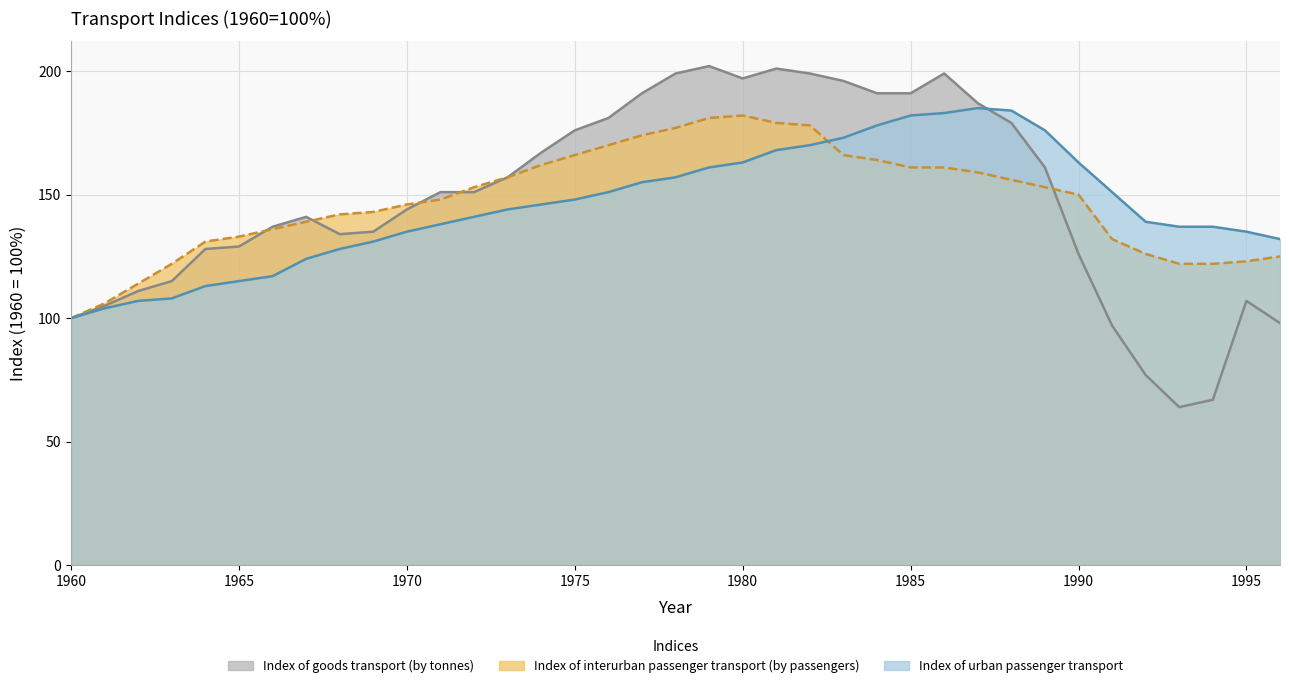

What is the lowest value of the Index of interurban passenger transport (by passengers) series?

100